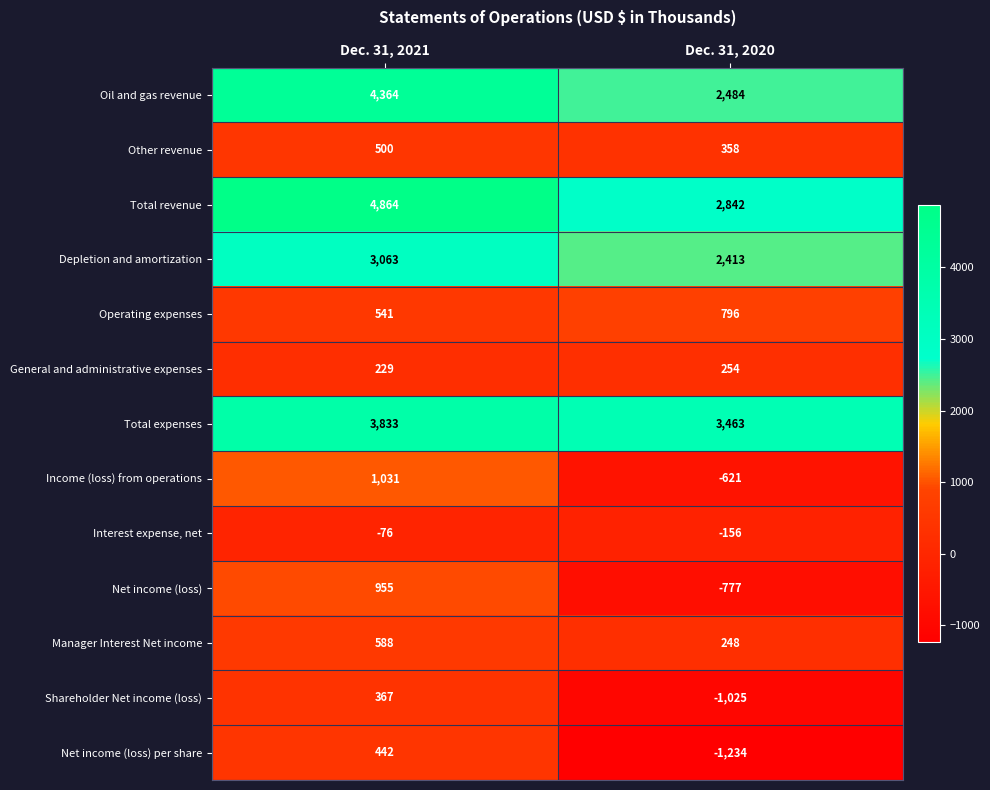

Which series changed the most between Dec. 31, 2021 and Dec. 31, 2020?

Total revenue